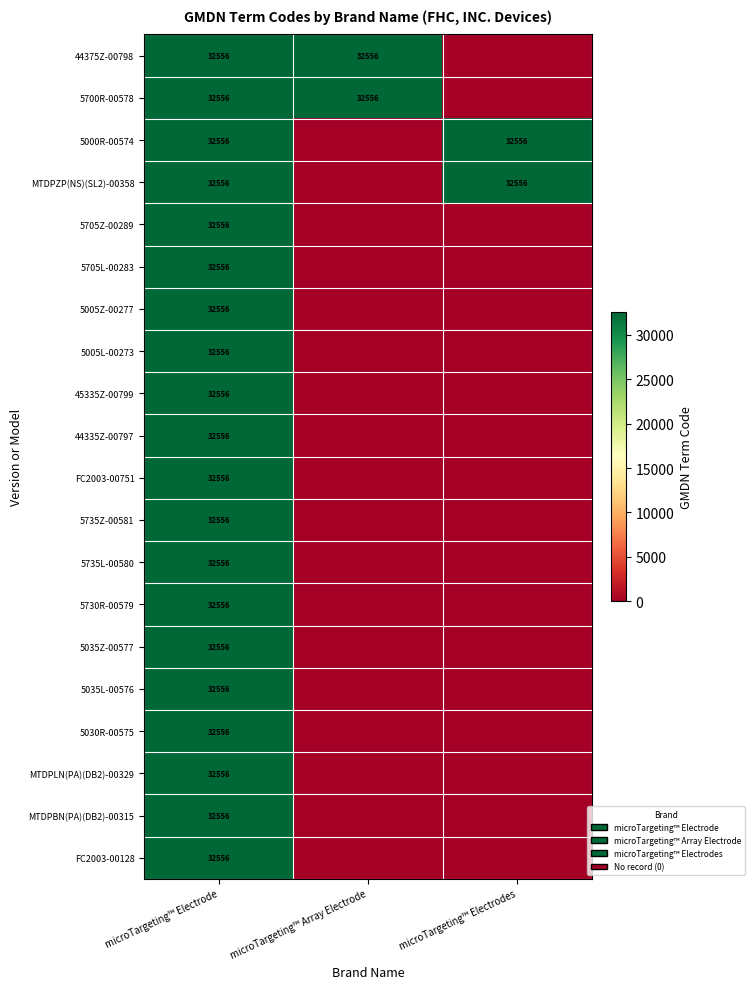

What is the total value across all series at microTargeting™ Electrode?

651120